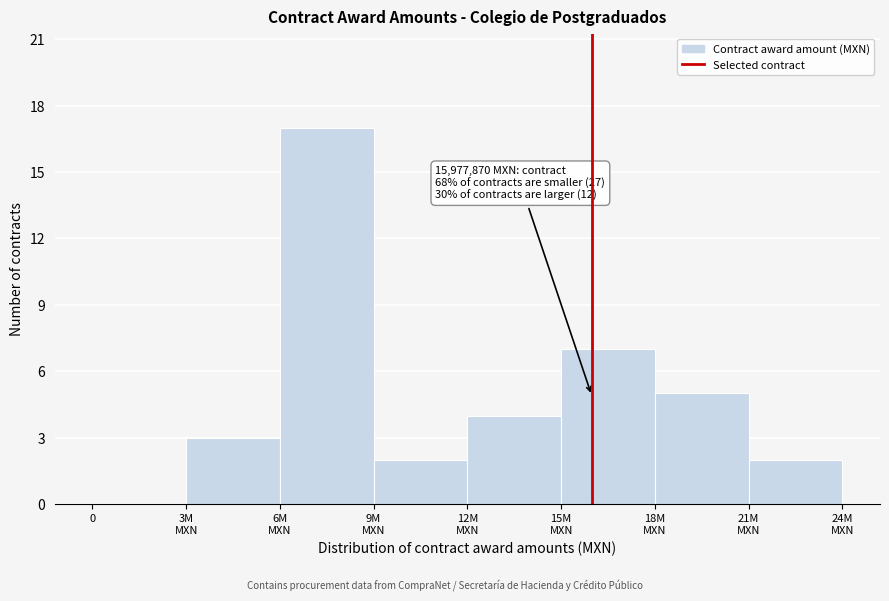

What is the maximum value shown in the chart?

17